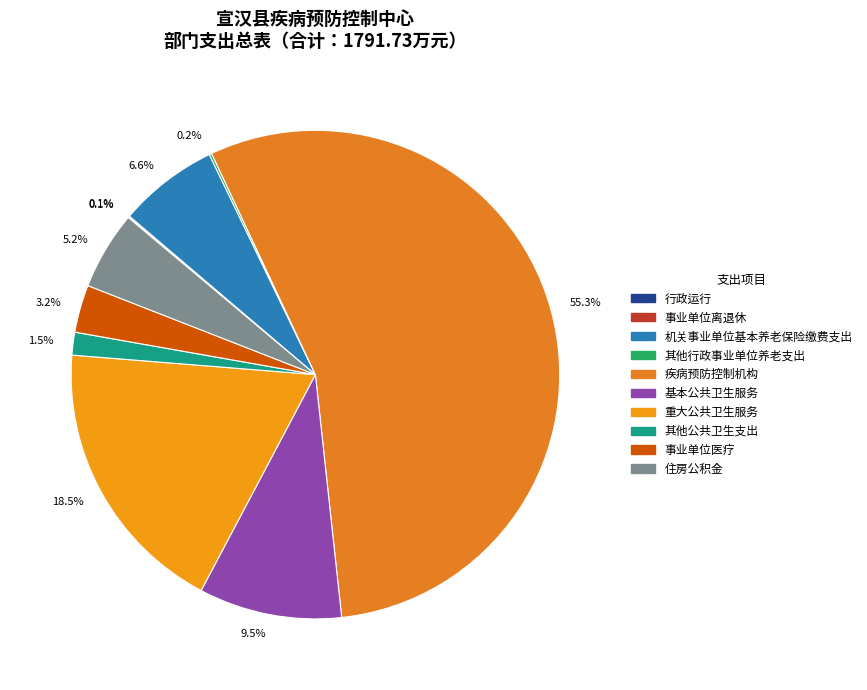

How many segments does this pie chart have?

10